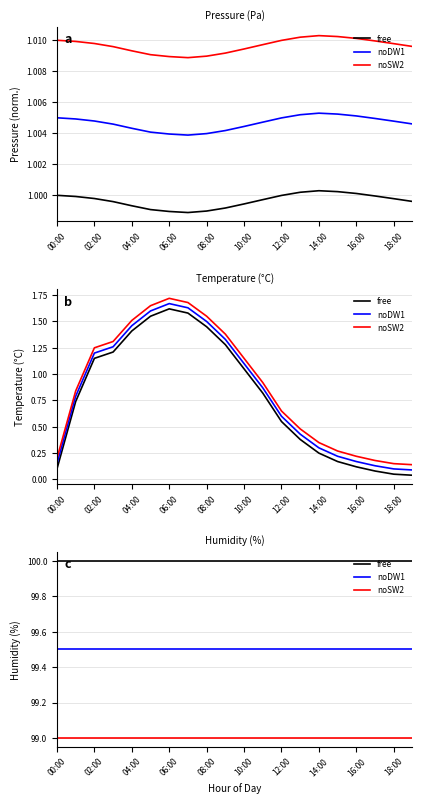

What is the total value across all series at 02:00?

298.5